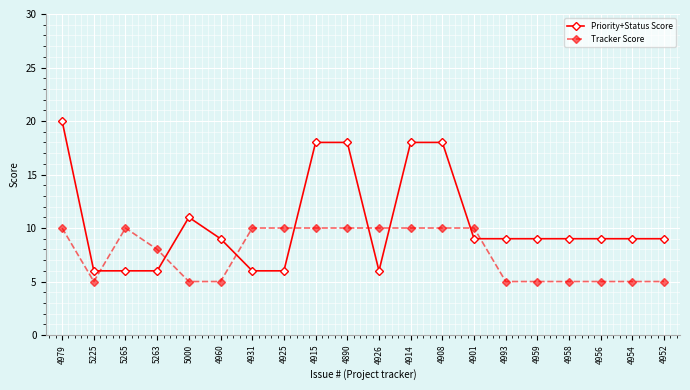

Does the chart have visible grid lines?

Yes